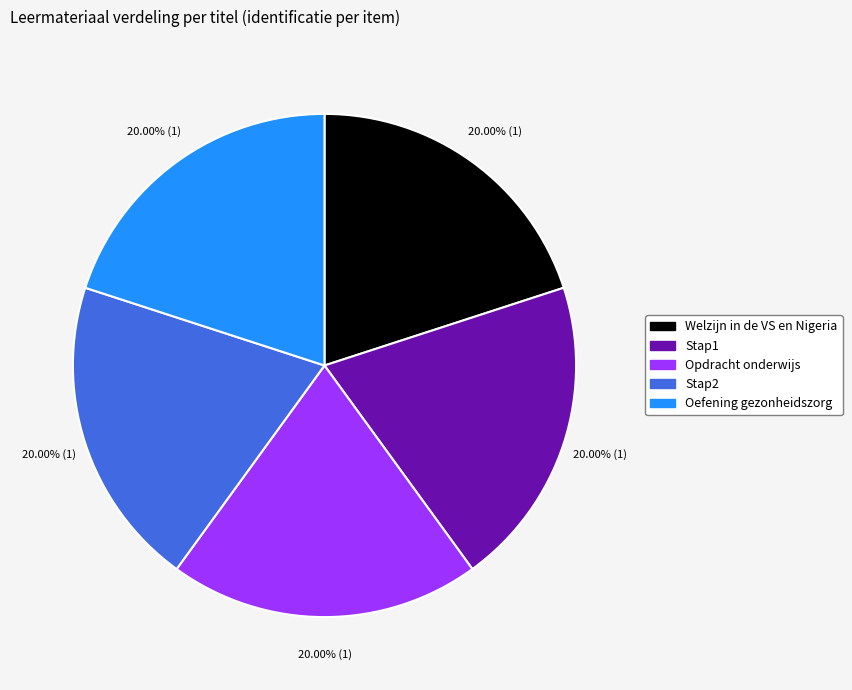

To the nearest percent, what portion does Stap2 represent?

20%